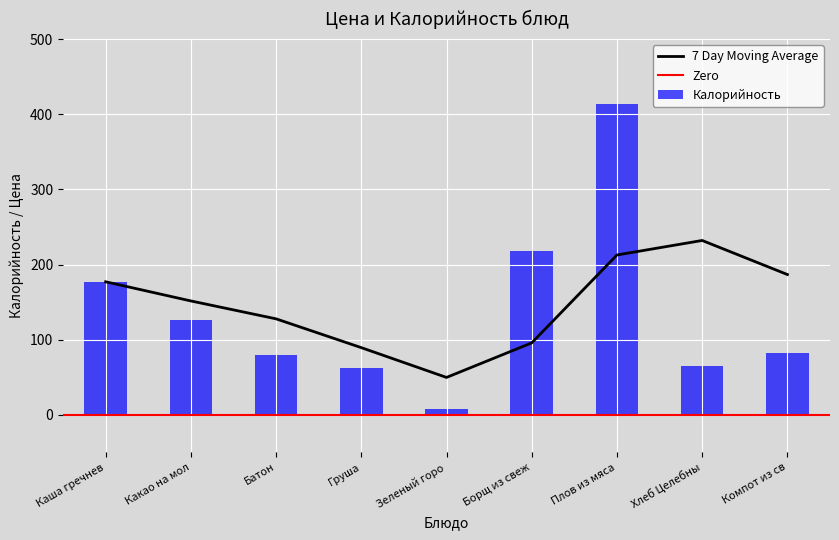

How many data points does each series have?

9